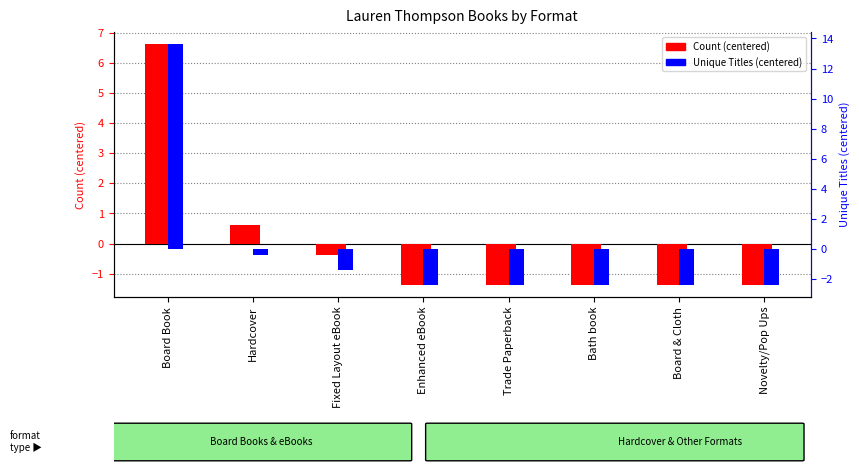

How many values in Count (centered) are above zero?

2